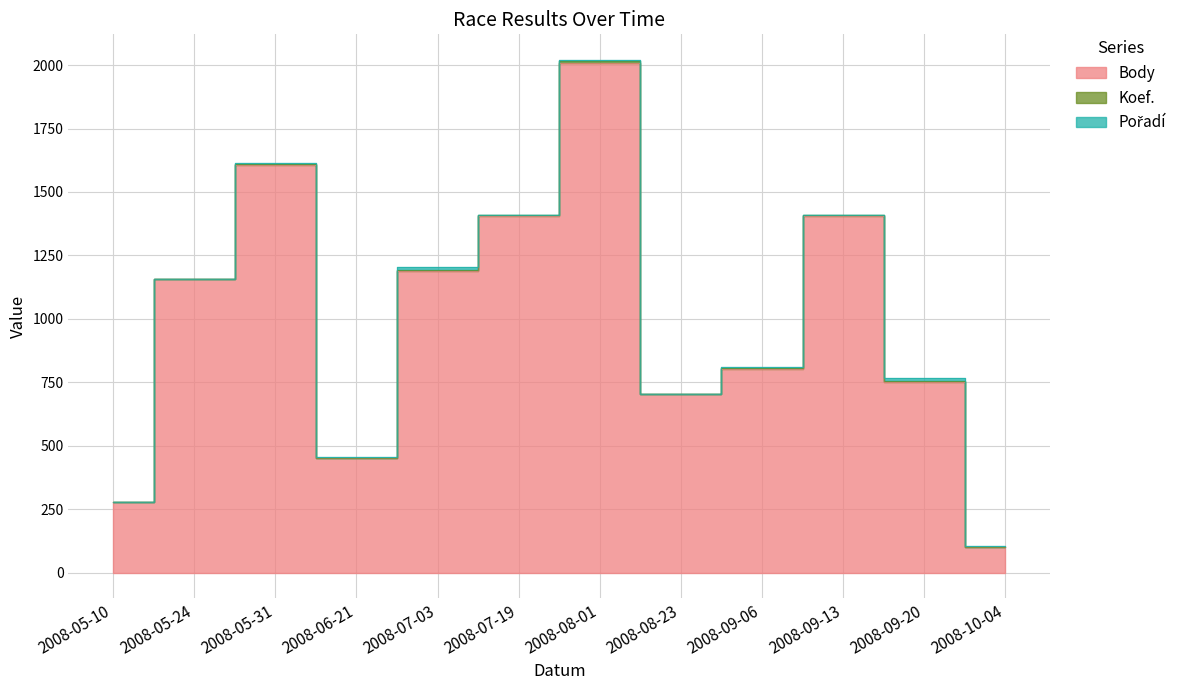

Which series has the largest total across all categories?

Body